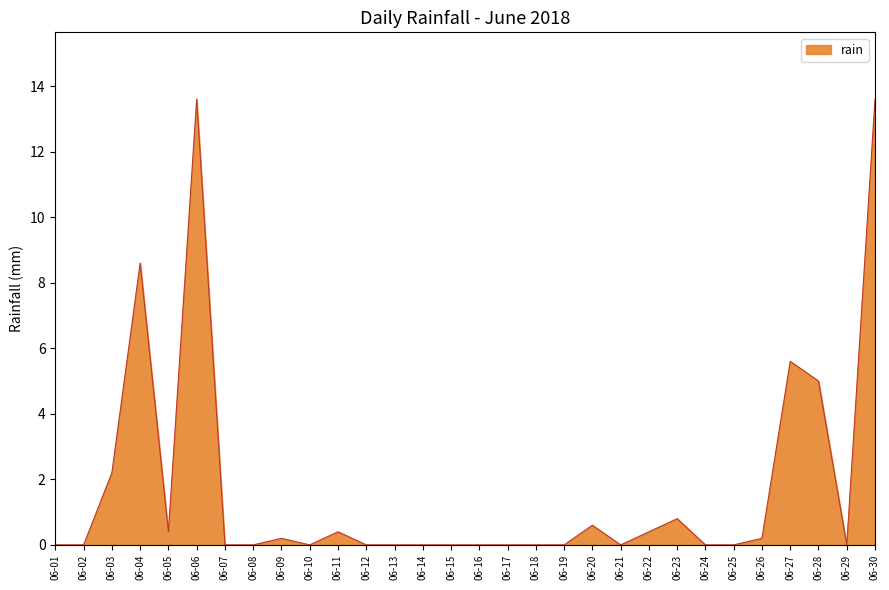

What is the maximum value shown in the chart?

13.6